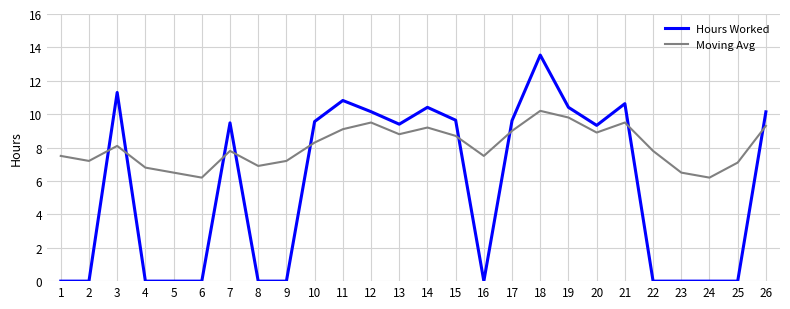

Does the chart display data point markers on the line(s)?

No